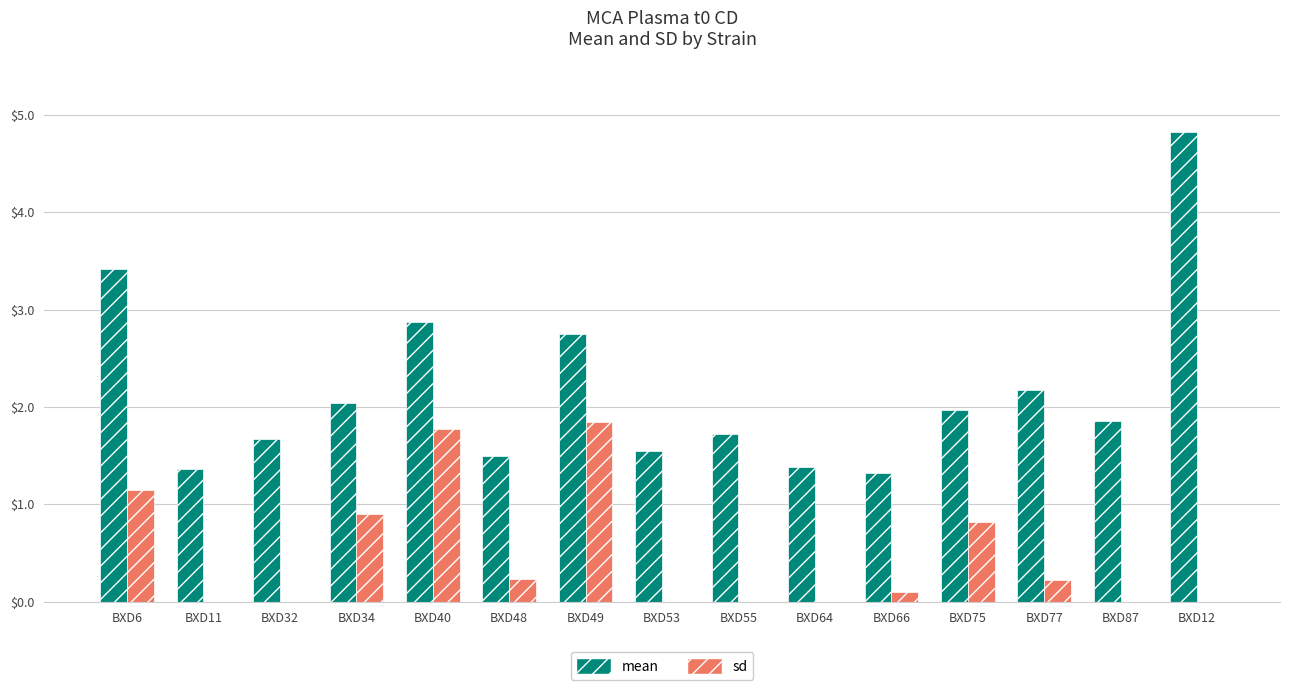

Does the chart contain stacked bars?

No